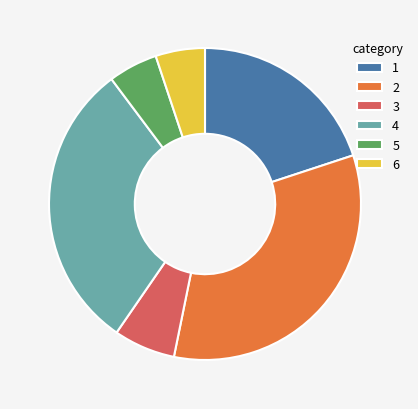

Does 3 represent more than half of the total?

No